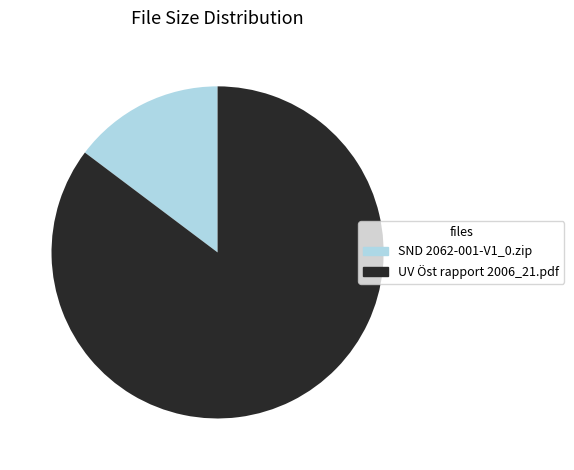

Approximately how many times larger is the value at SND 2062-001-V1_0.zip compared to UV Öst rapport 2006_21.pdf?

0.2